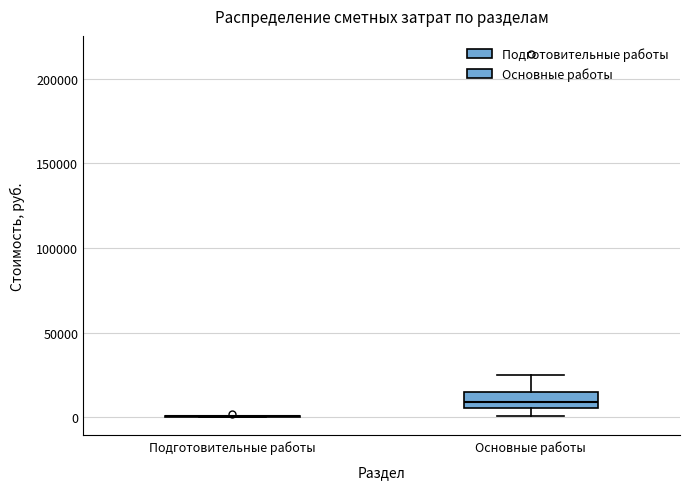

Reading left to right, read every box against the y-axis: the position of its median line, the range the box covers, and the ends of its whiskers. The values are not printed on the chart, so give them approximately, as read against the axis.

Подготовительные работы: box collapsed to a line at 0, whiskers 0 to 0
Основные работы: median 10000, box 5000 to 15000, whiskers 0 to 25000